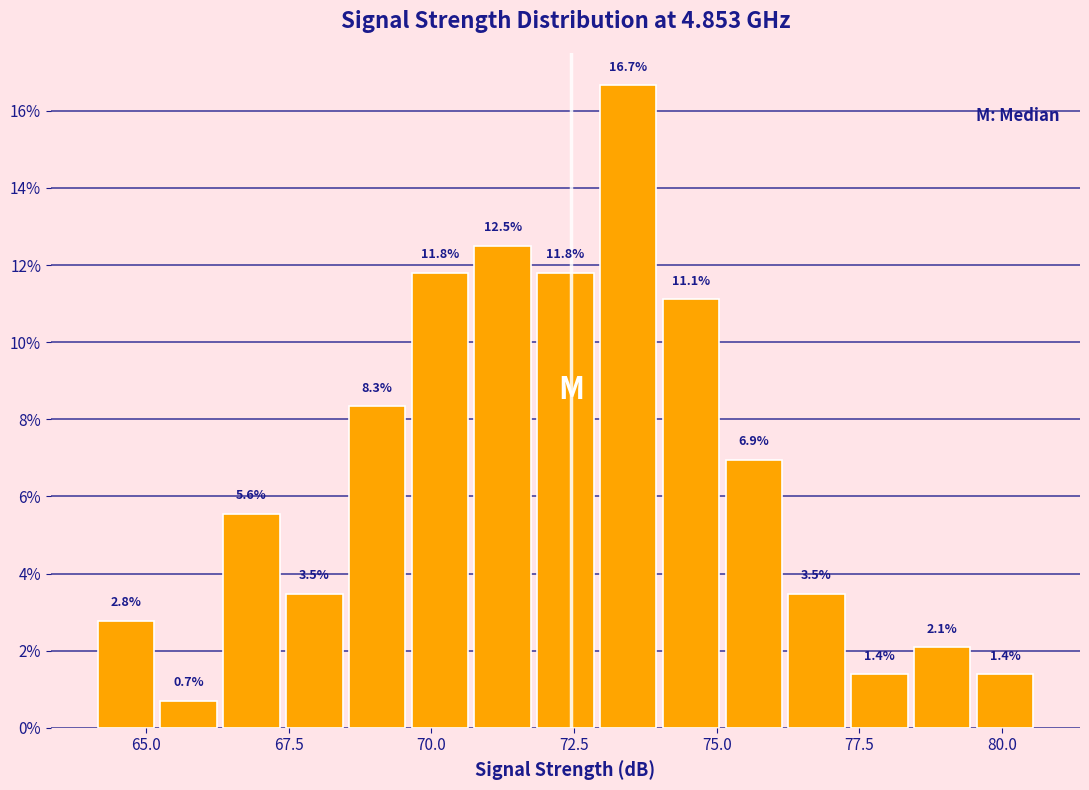

Around what value on the x-axis is the tallest bar? Give the approximate position of its centre, as read against the axis.

73.5